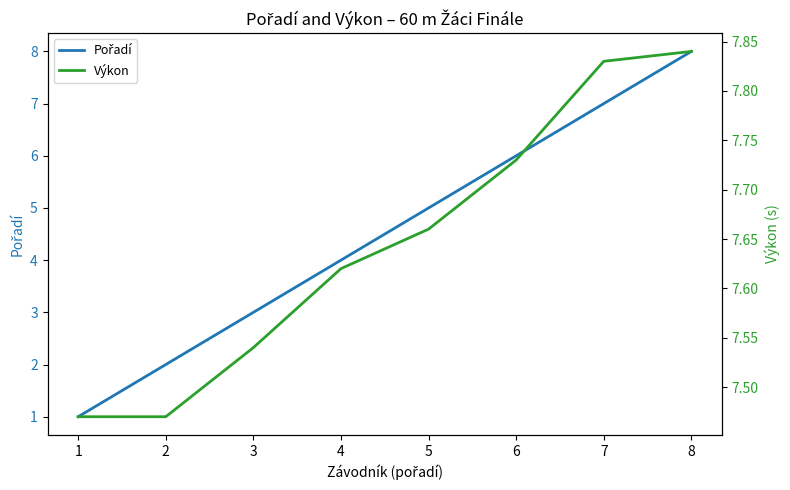

How many lines are shown in the chart?

2